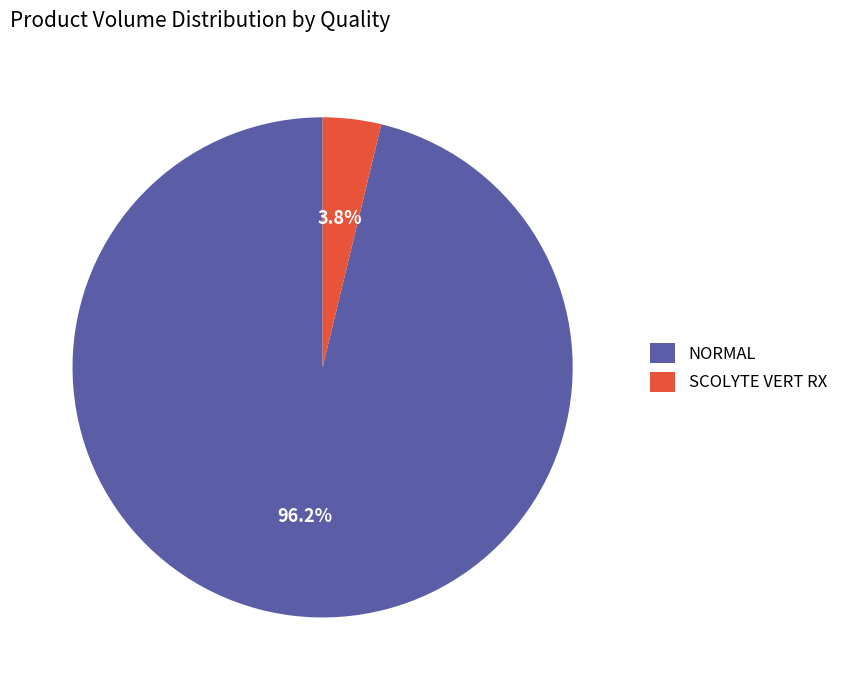

Which has a higher value, NORMAL or SCOLYTE VERT RX?

NORMAL